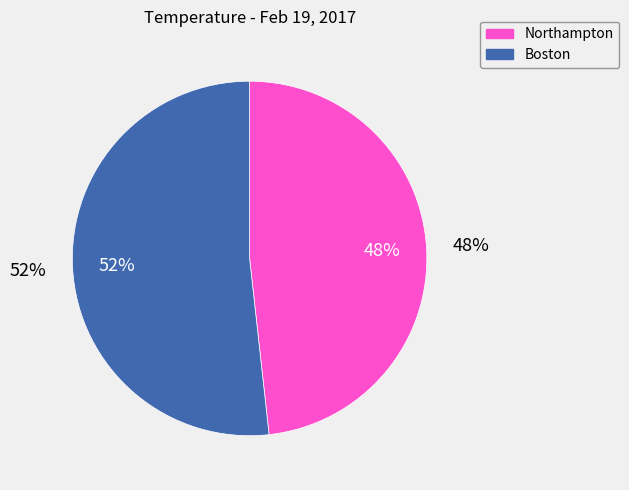

How many slices are in this pie chart?

2